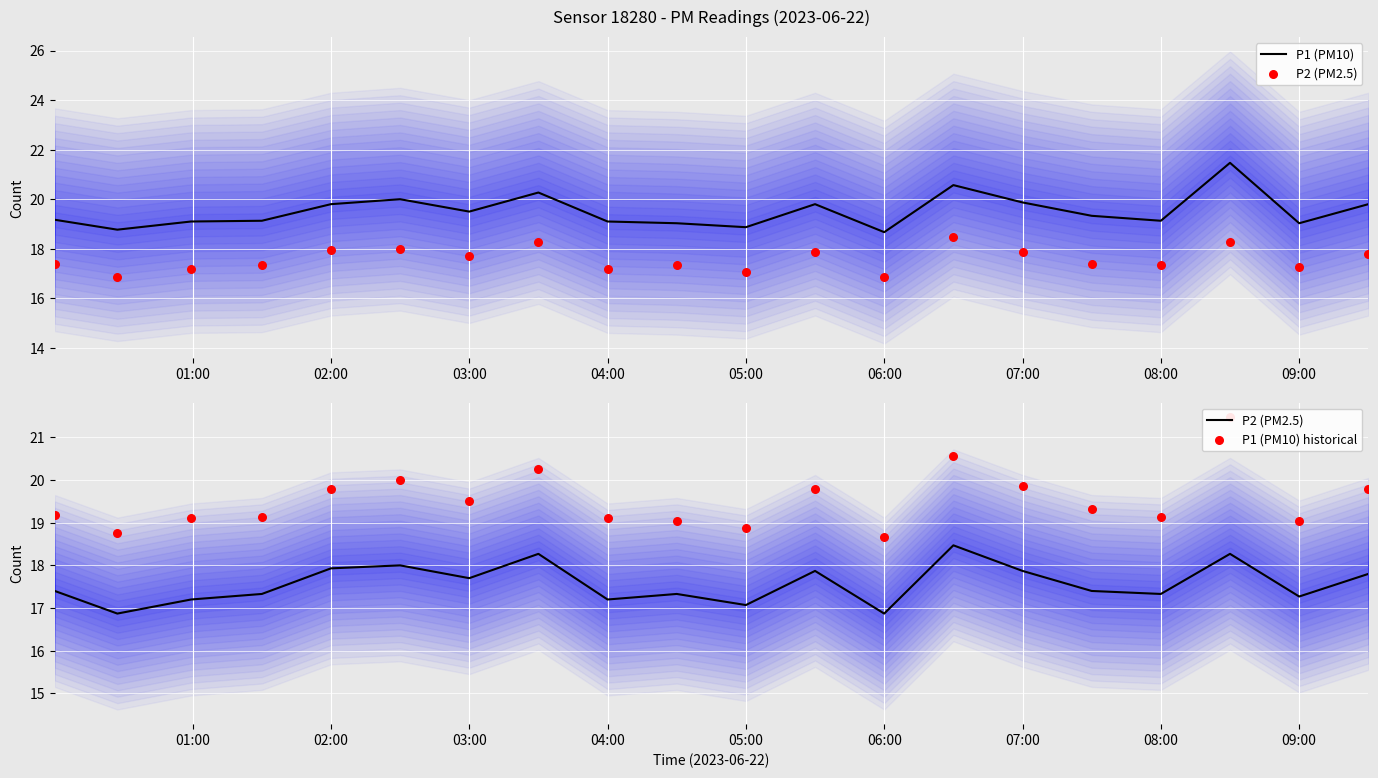

At how many categories does at least one series exceed 18?

20